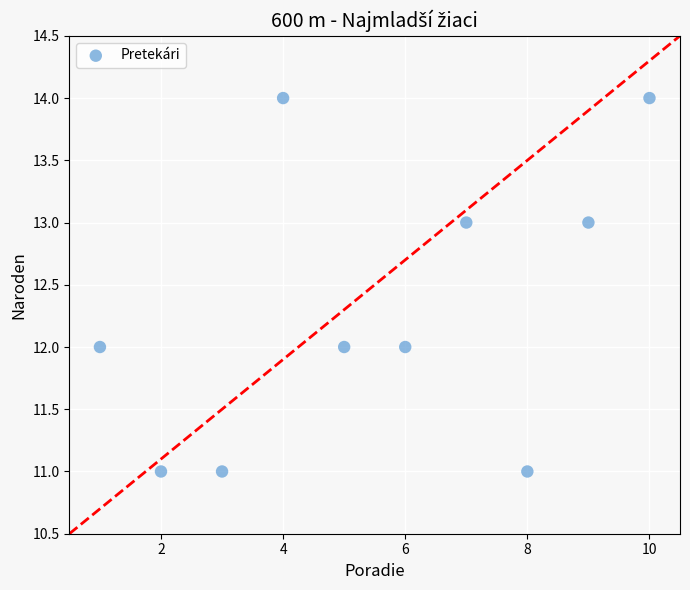

What is the average Y value?

12